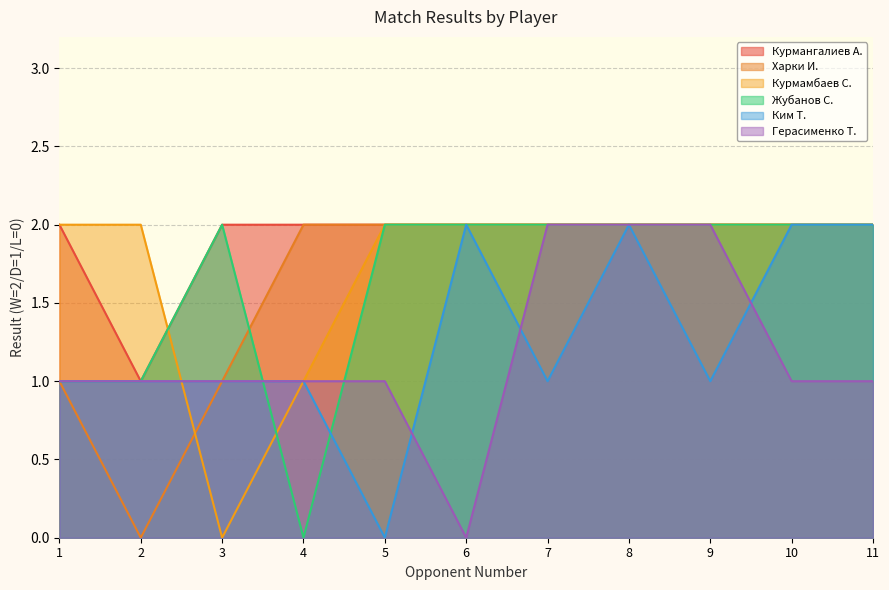

Where is the first local maximum for Жубанов С.?

3